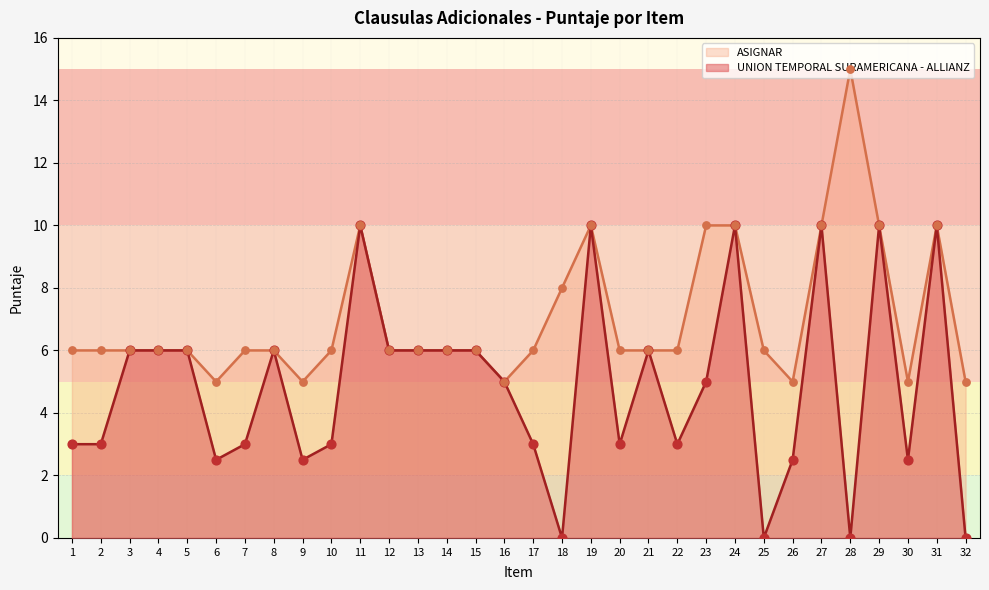

What is the change in value from 20 to 28?

-3.0